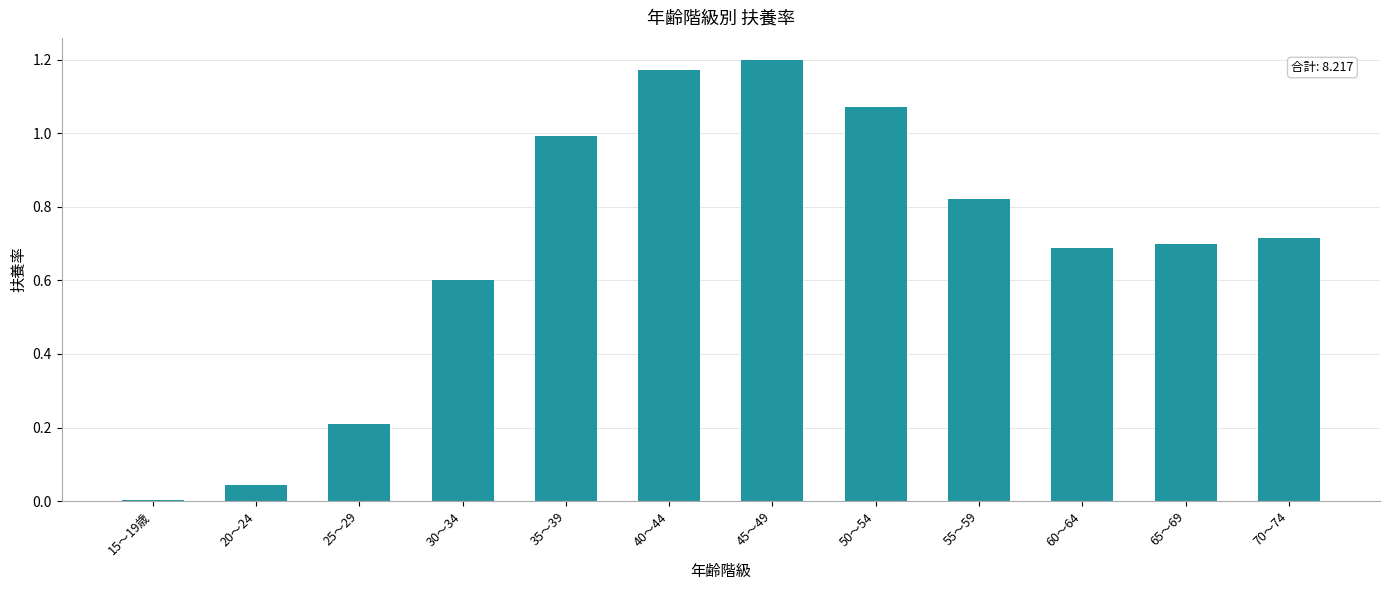

At which category does the chart reach its minimum across all series?

15～19歳